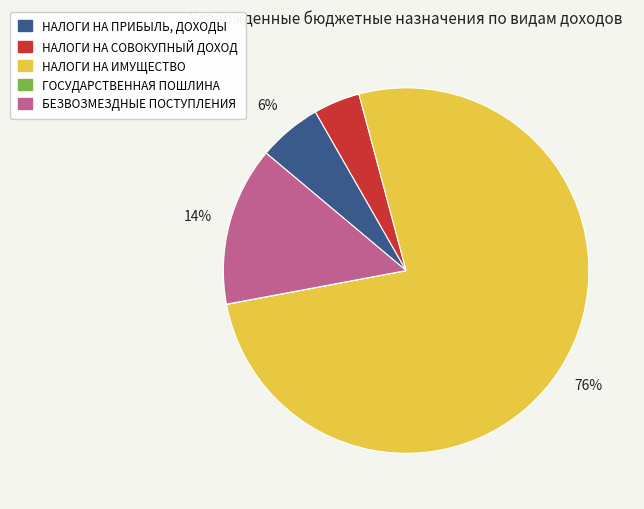

Which slice represents more than half of the pie?

НАЛОГИ НА ИМУЩЕСТВО